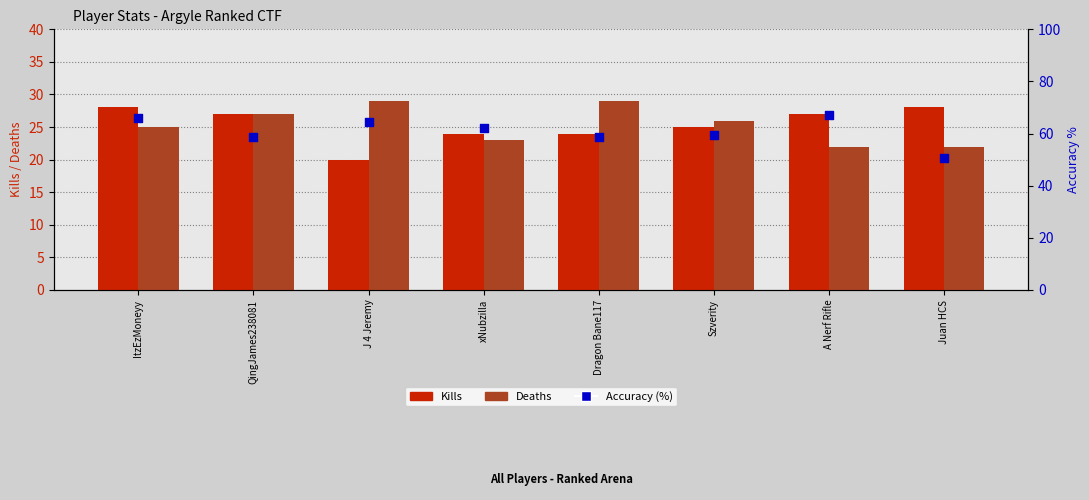

Is the value of Accuracy (%) at Szverity greater than the value of Deaths at Dragon Bane117?

Yes